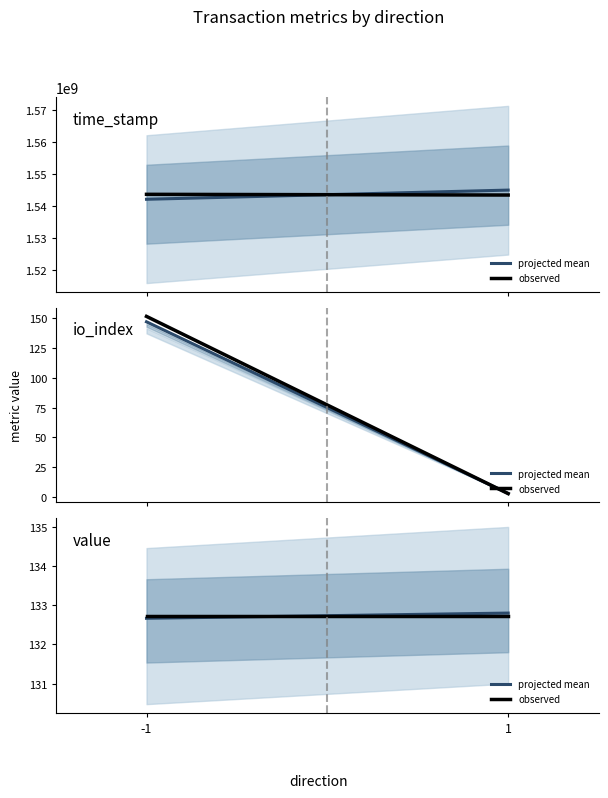

Rank the categories by projected mean value from lowest to highest.

-1, 1